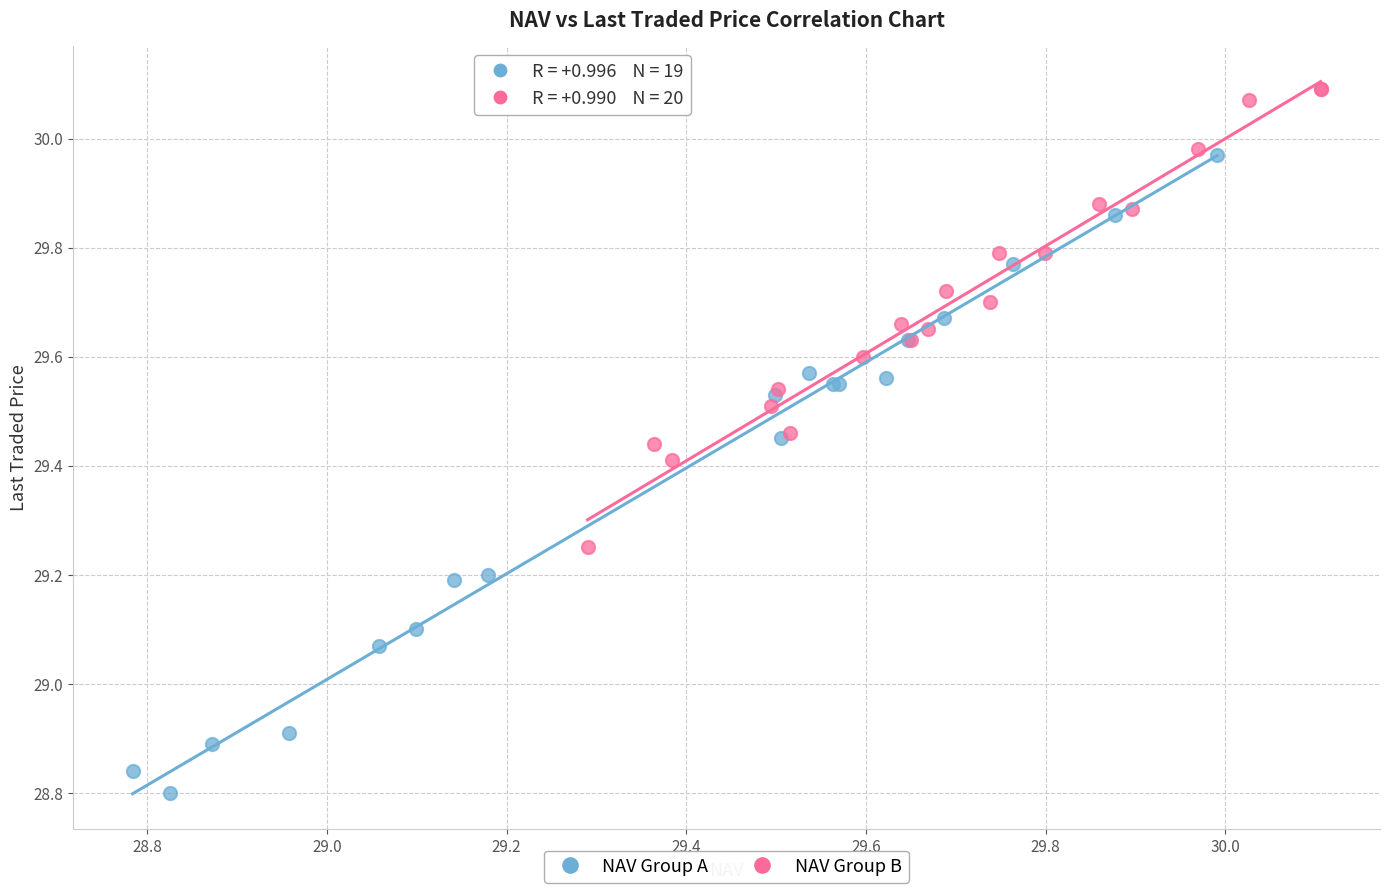

Which series has the largest Y range (max minus min)?

NAV Group A